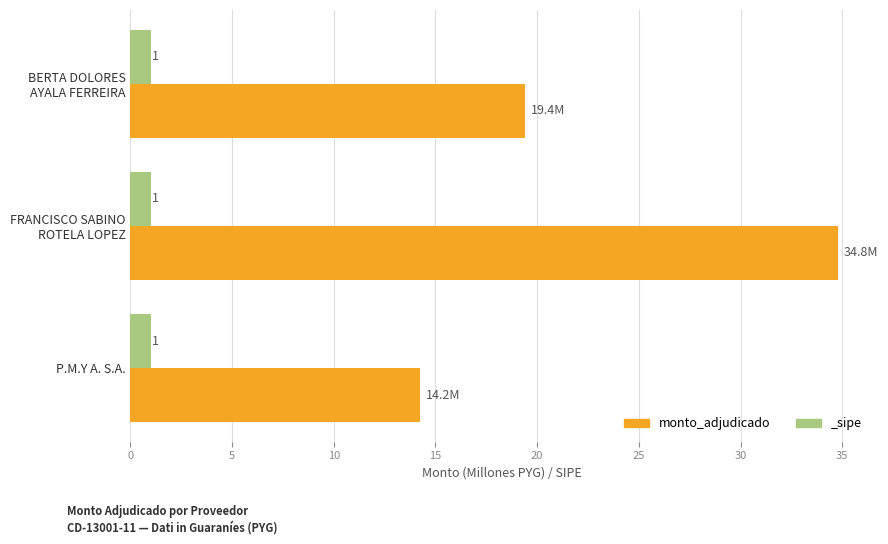

Count the number of values greater than 19.

2